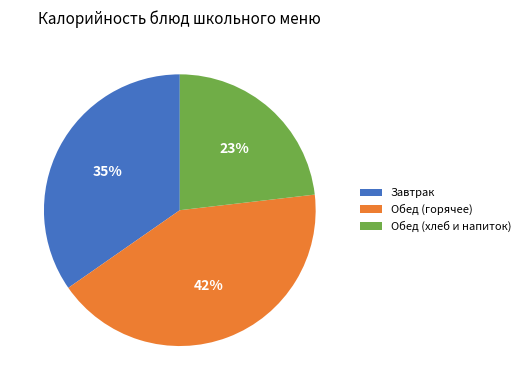

To the nearest percent, what is the difference between the Обед (горячее) and Обед (хлеб и напиток) slice percentages?

19%